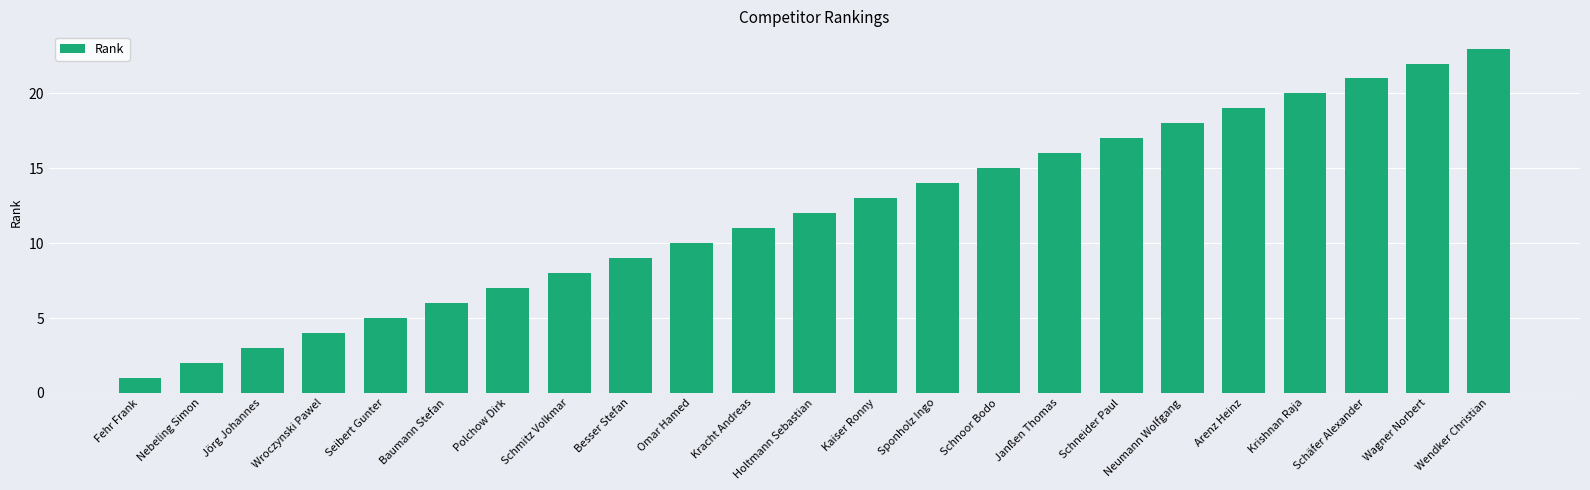

What is the average value?

12